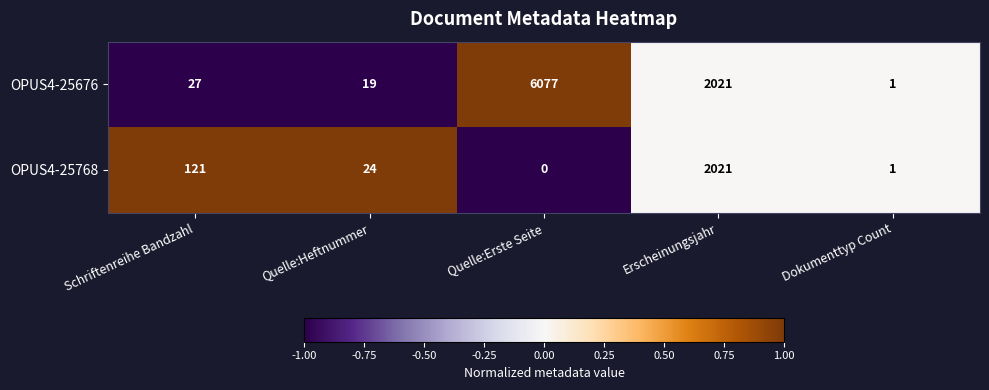

Which series has the largest total across all categories?

OPUS4-25676